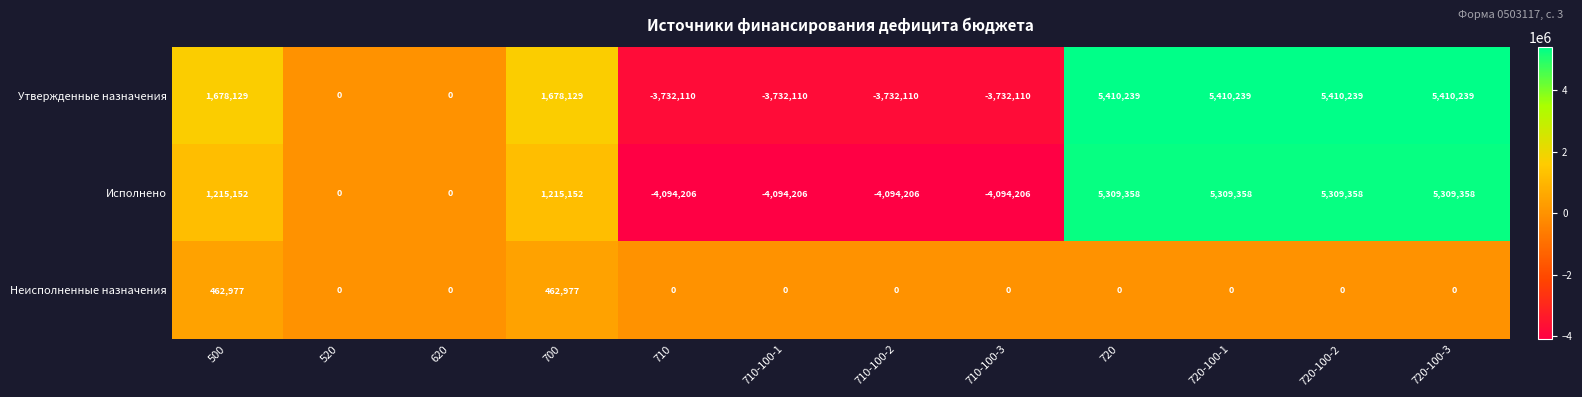

Is the value of Утвержденные назначения at 500 greater than the value of Исполнено at 710?

Yes